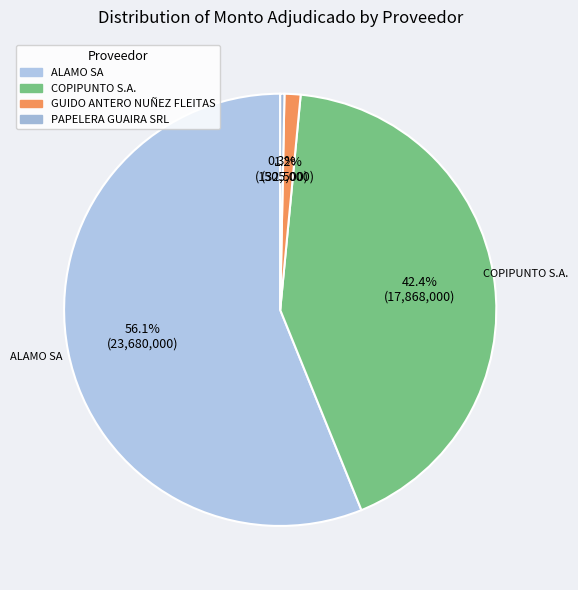

Rank the categories by value from lowest to highest.

PAPELERA GUAIRA SRL, GUIDO ANTERO NUÑEZ FLEITAS, COPIPUNTO S.A., ALAMO SA